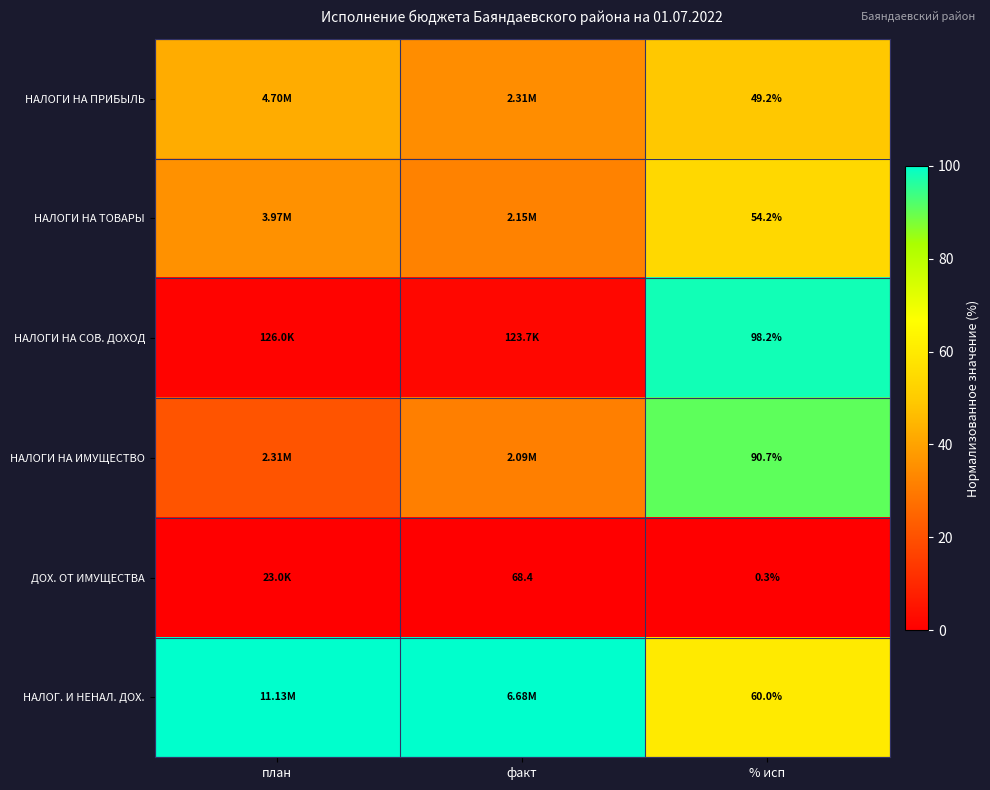

List the labels in order of НАЛОГИ НА ИМУЩЕСТВО value, largest first.

% исп, факт, план